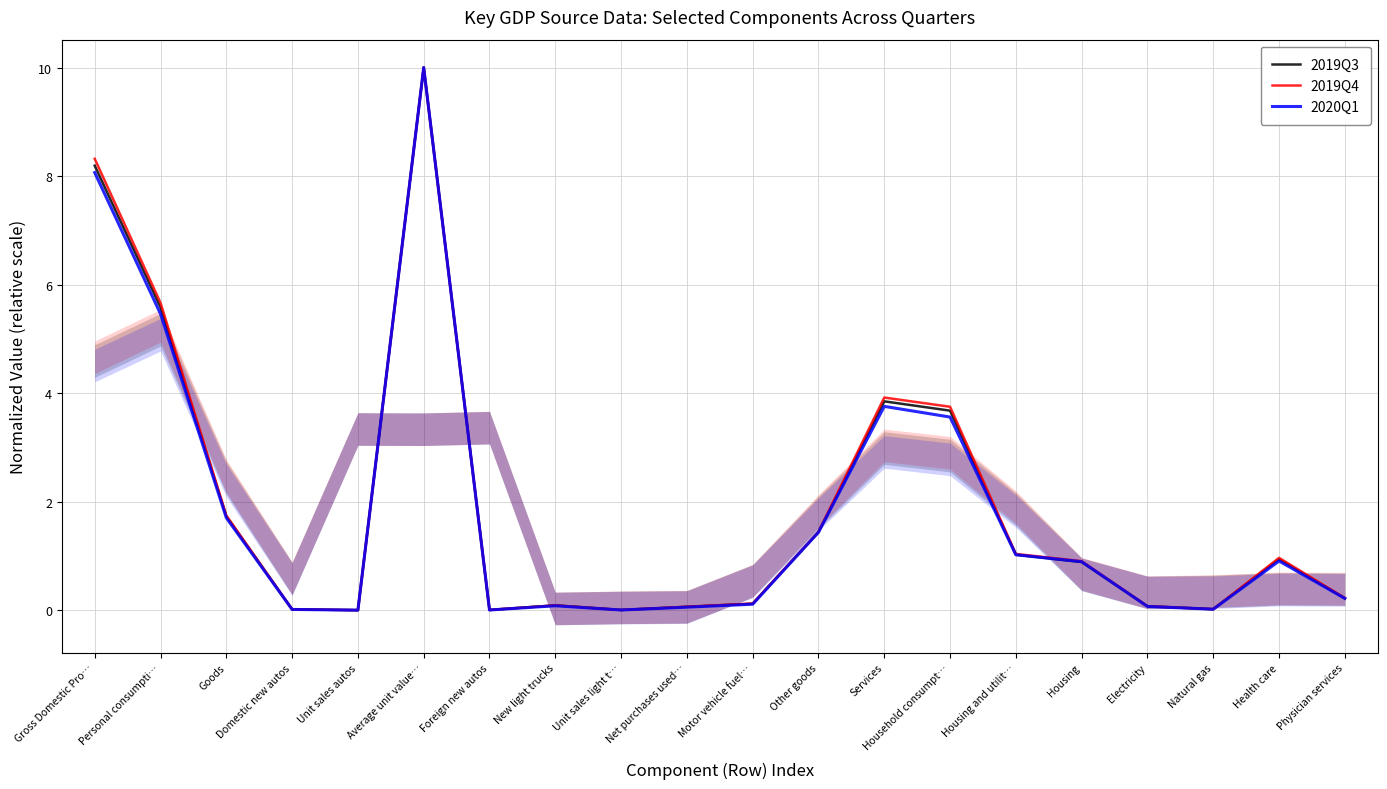

True or false: 2019Q4 and 2020Q1 cross at least once.

False